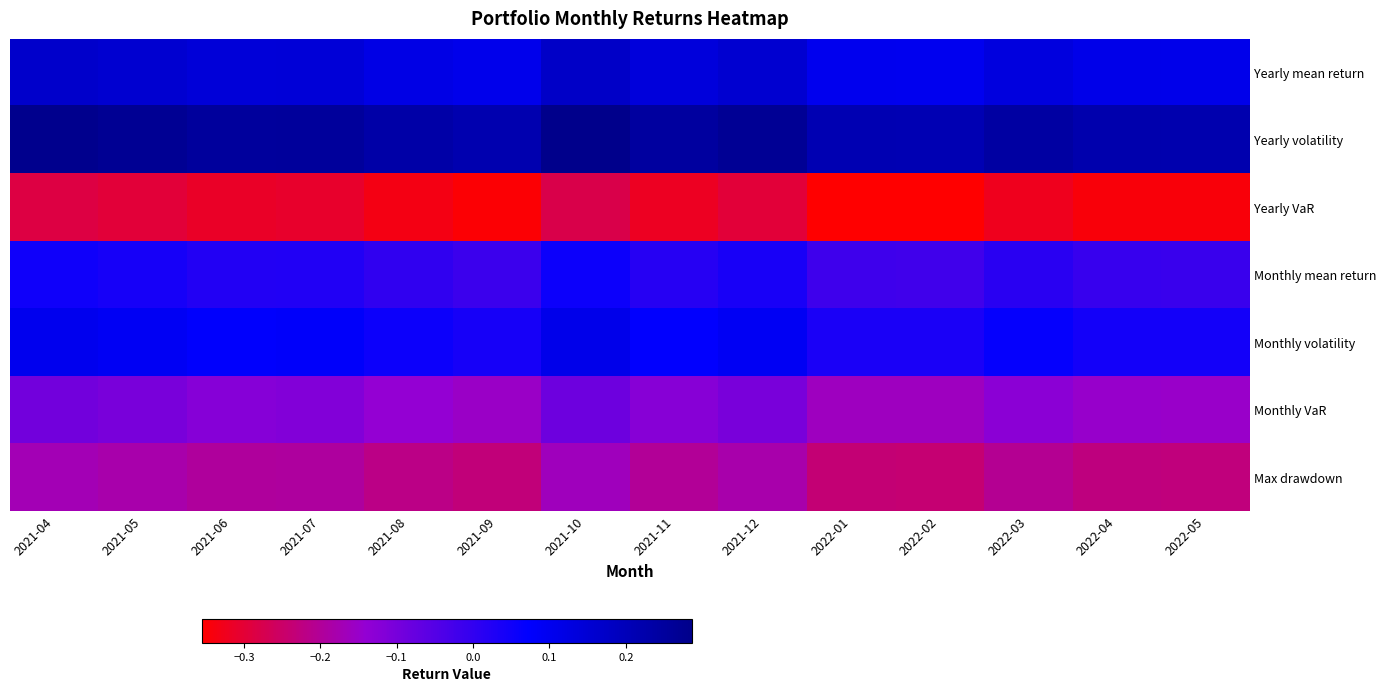

Which has a higher value, 2021-09 or 2021-10?

2021-10